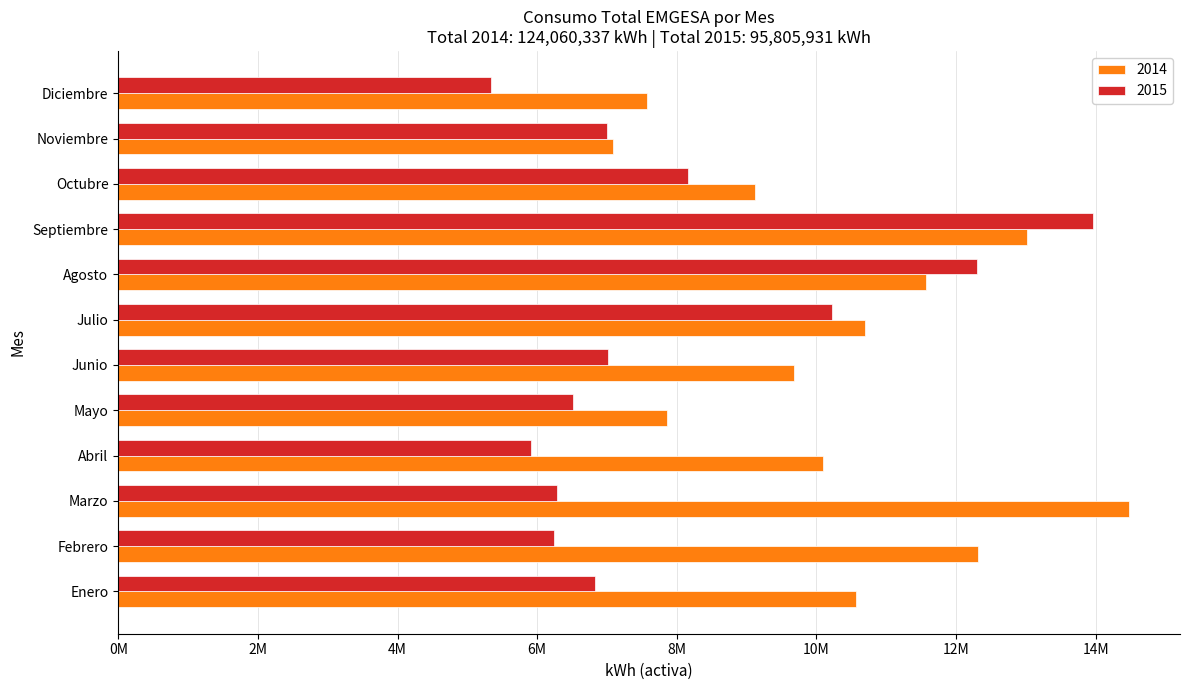

What are all the series names shown in the legend?

2014, 2015